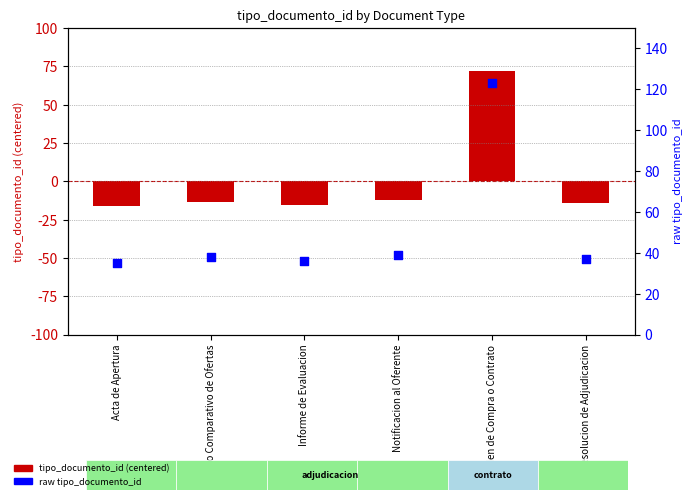

Is the value of tipo_documento_id (centered) at Orden de Compra o Contrato greater than the value of raw id value at Notificacion al Oferente?

Yes